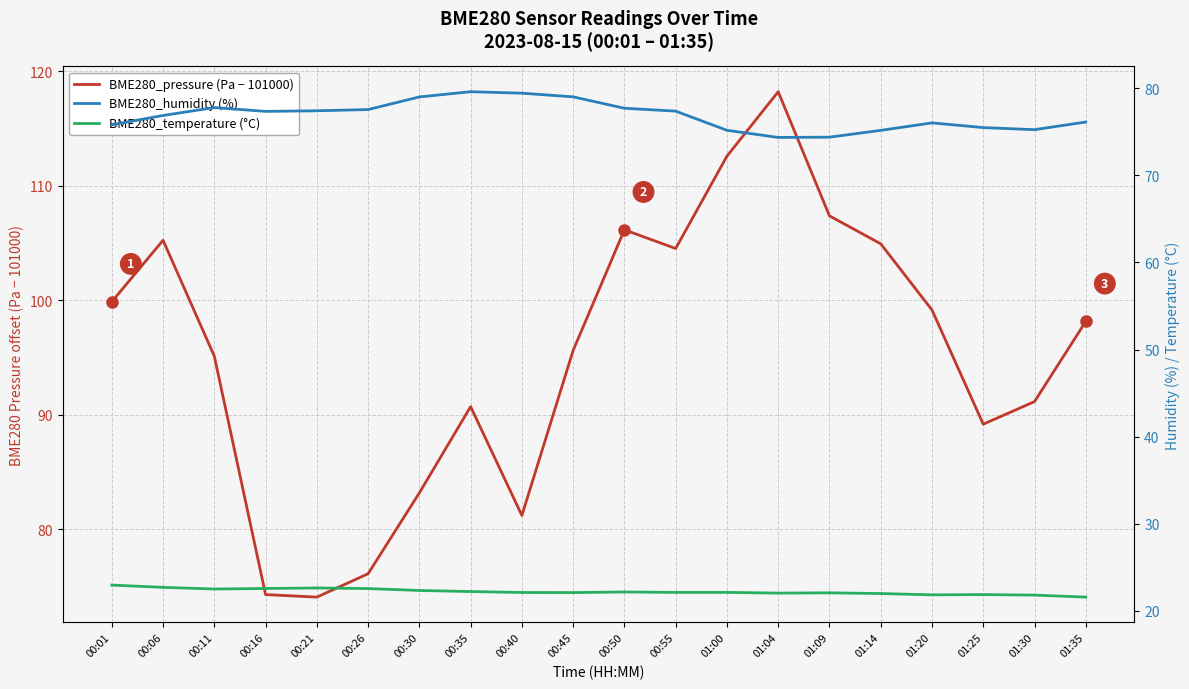

Which series has the largest total across all categories?

BME280_pressure (Pa − 101000)